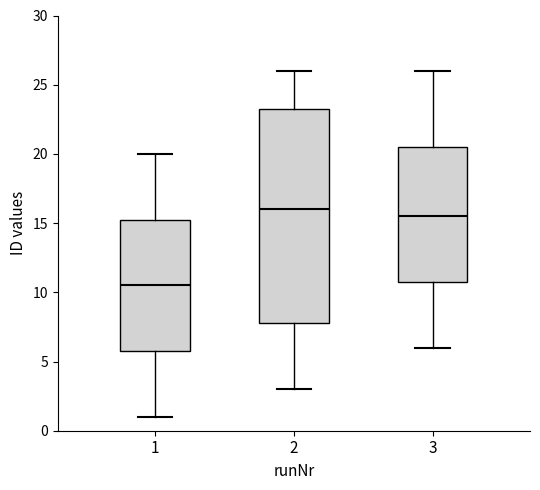

Reading left to right, transcribe this box plot: for each box, give where its median line is, the range the box spans, and where its two whiskers end, as read against the y-axis. The values are not printed on the chart, so give them approximately, as read against the axis.

1: median 10.5, box 6.0 to 15.5, whiskers 1.0 to 20.0
2: median 16.0, box 8.0 to 23.5, whiskers 3.0 to 26.0
3: median 15.5, box 11.0 to 20.5, whiskers 6.0 to 26.0